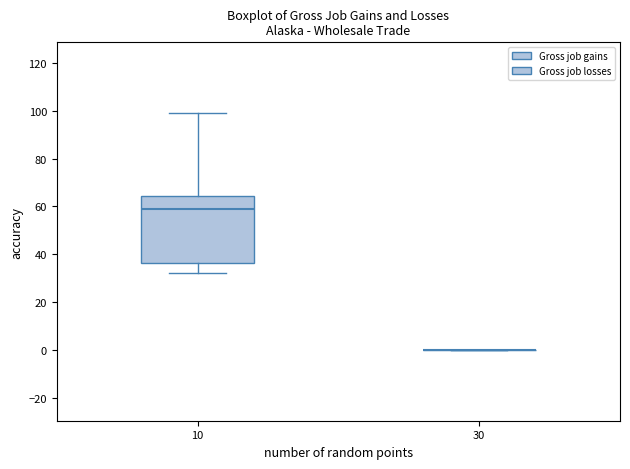

Reading left to right, transcribe this box plot: for each box, give where its median line is, the range the box spans, and where its two whiskers end, as read against the y-axis. The values are not printed on the chart, so give them approximately, as read against the axis.

10: median 60, box 36 to 64, whiskers 32 to 100
30: box collapsed to a line at 0, whiskers 0 to 0